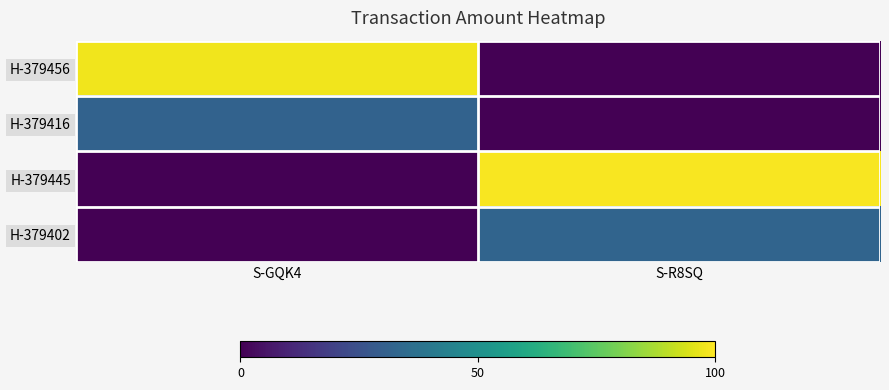

Reading right to left, extract all data points from this chart.

H-379456: S-R8SQ=0.0	S-GQK4=98.0
H-379416: S-R8SQ=0.0	S-GQK4=31.3
H-379445: S-R8SQ=99.0	S-GQK4=0.0
H-379402: S-R8SQ=32.3	S-GQK4=0.0